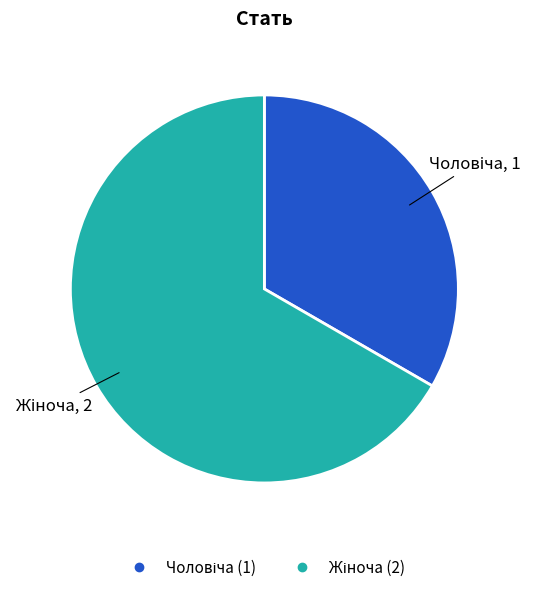

Is there a majority slice in this chart?

Yes